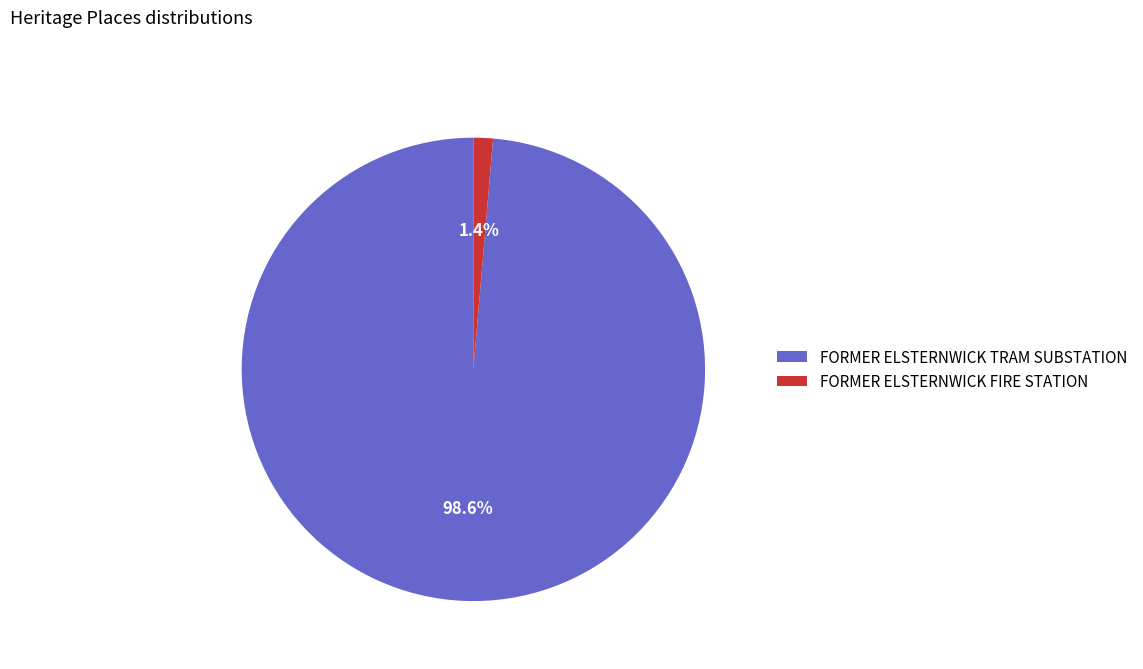

What percentage is the FORMER ELSTERNWICK TRAM SUBSTATION slice, to the nearest percent?

99%